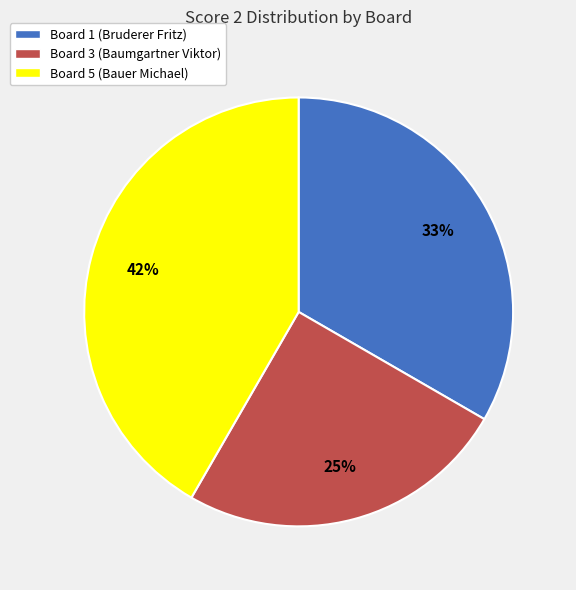

Is there a majority slice in this chart?

No